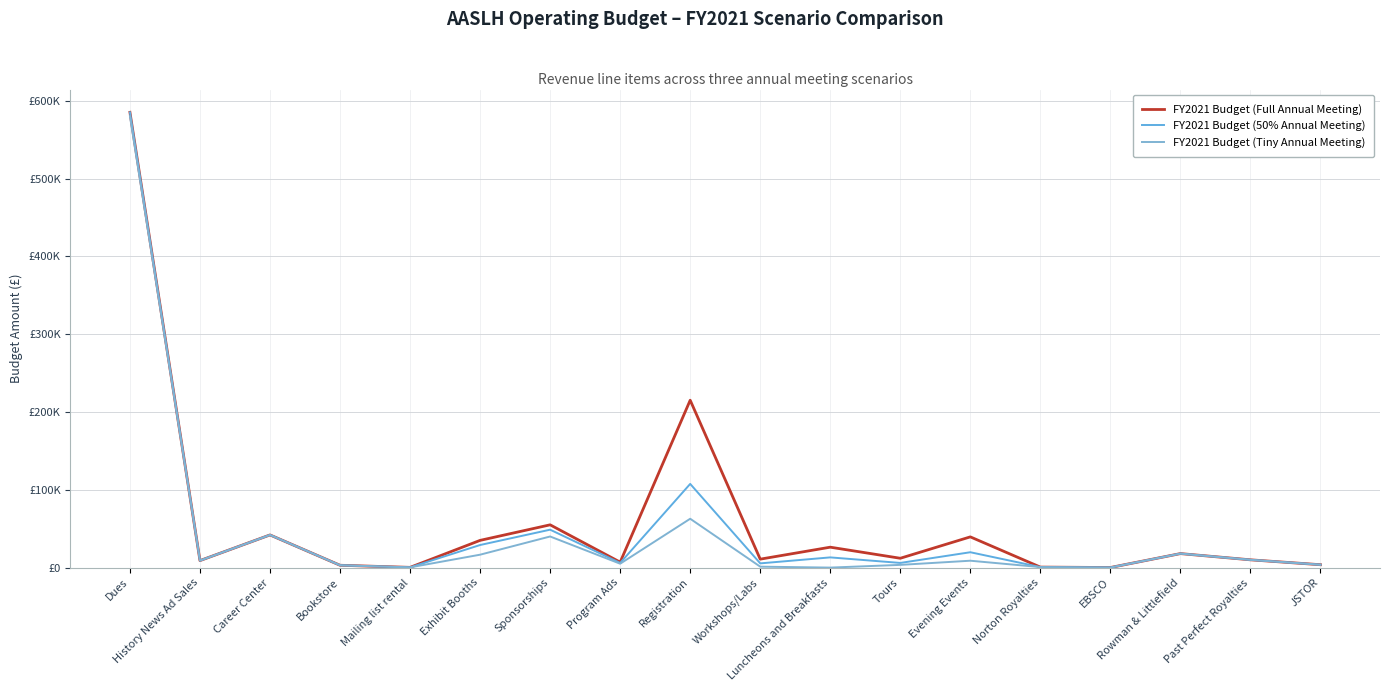

Where is the first local maximum for FY2021 Budget (Full Annual Meeting)?

Career Center